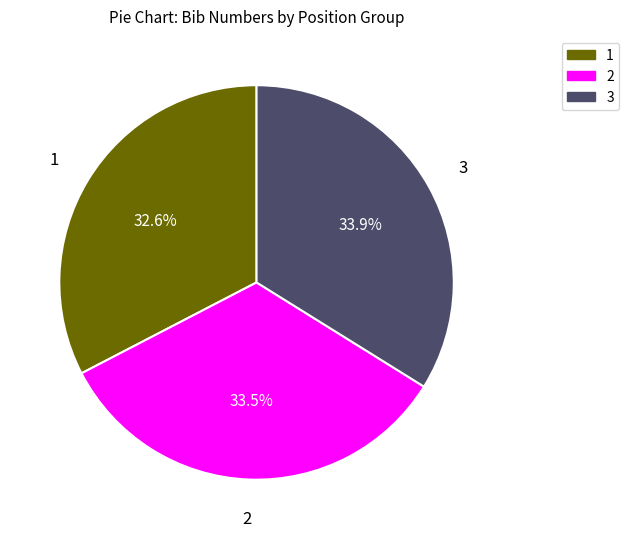

Does any single category account for the majority?

No